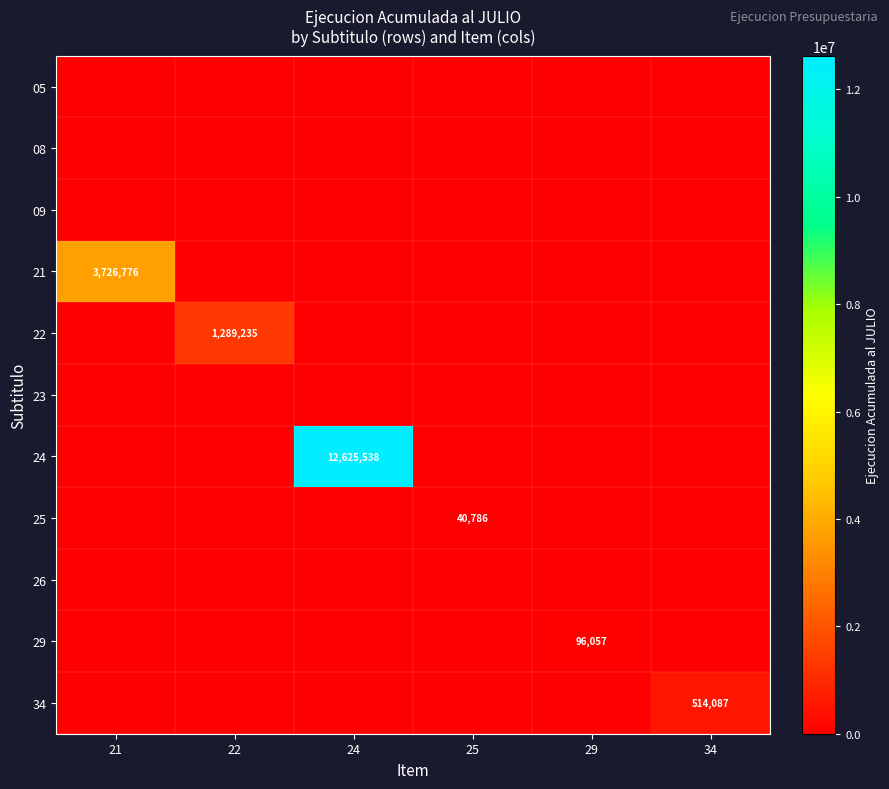

What is the difference between the highest and lowest values at 22?

1289235